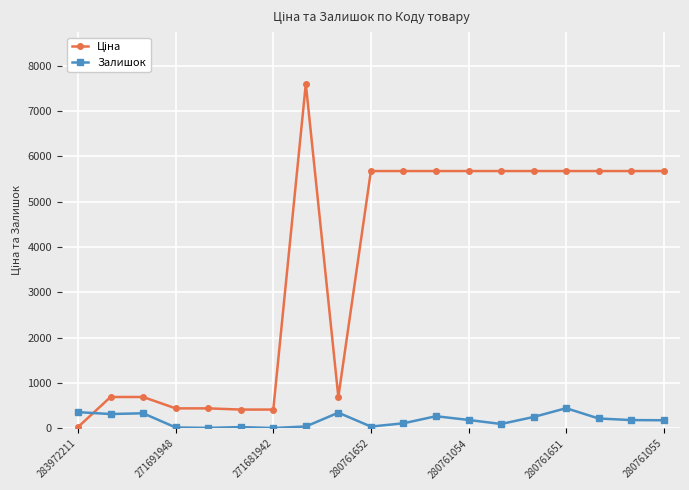

What is the value of the Залишок point at the 9th from the left?

348.0